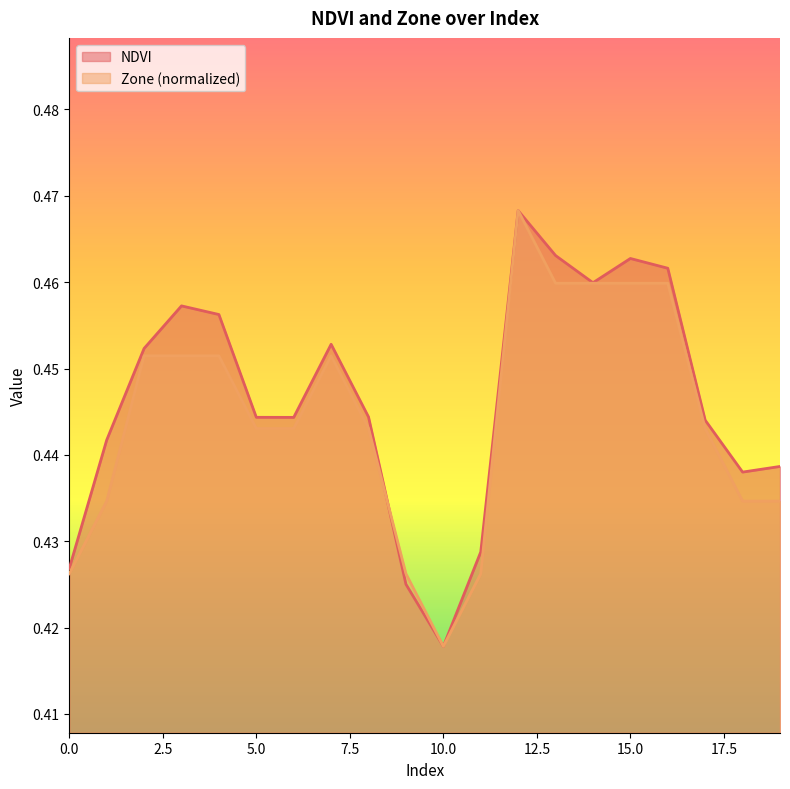

Rank the series by their average value, from lowest to highest.

Zone (normalized), NDVI